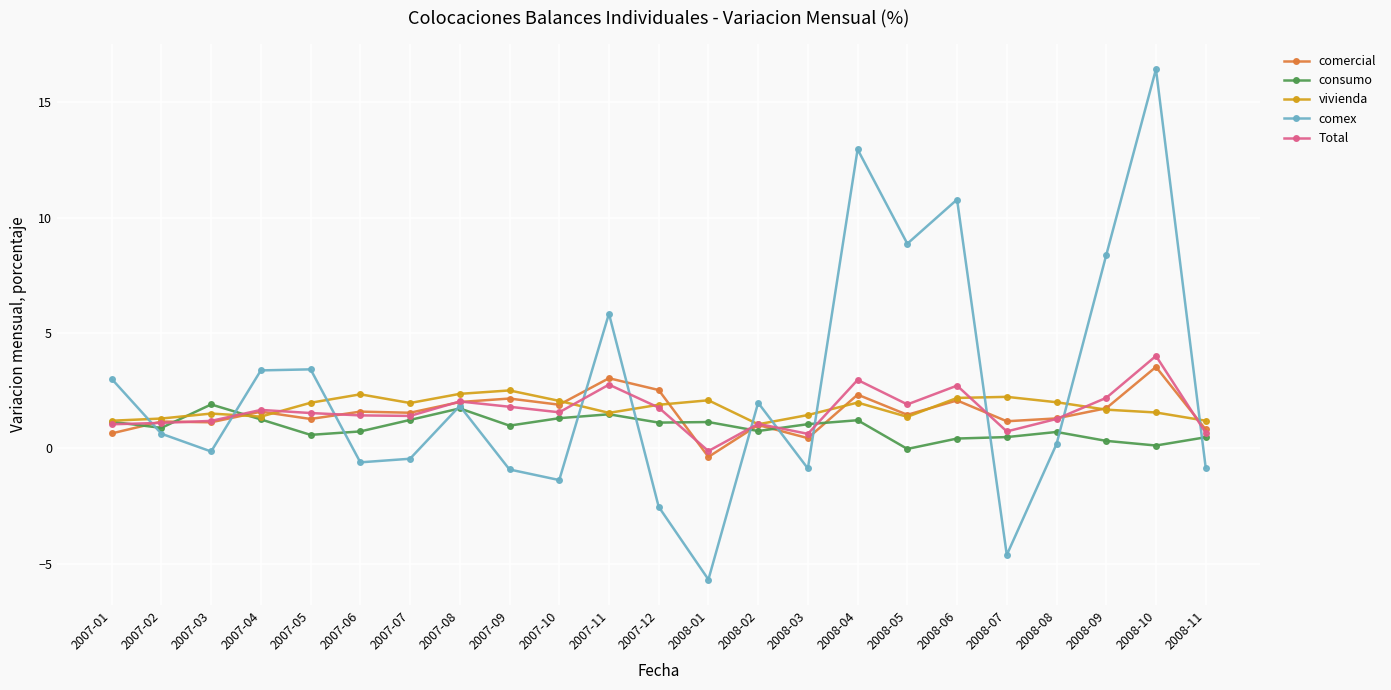

Is it true that comex equals 13.0 at 2008-04?

True